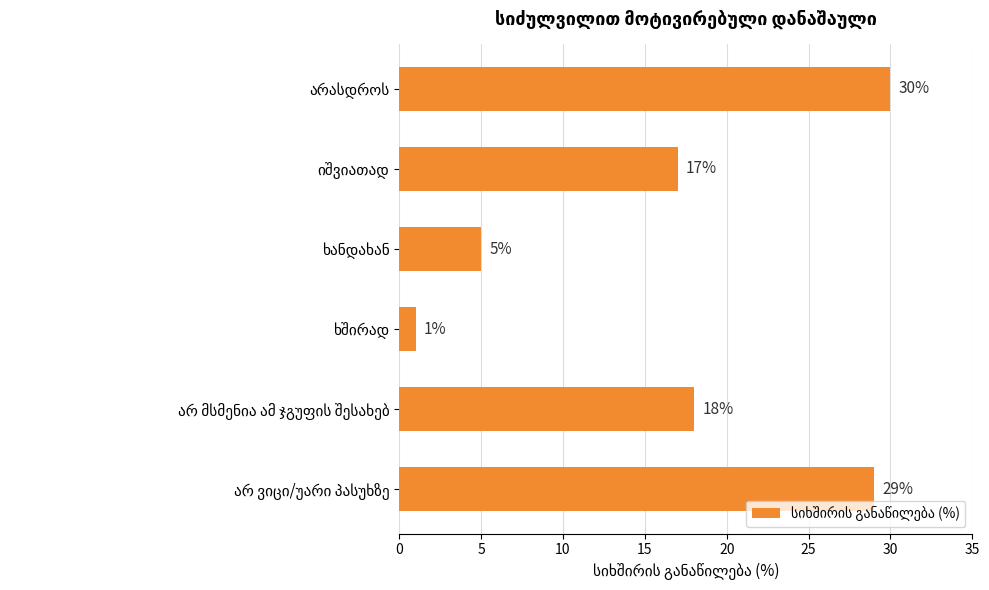

What is the maximum value shown in the chart?

30